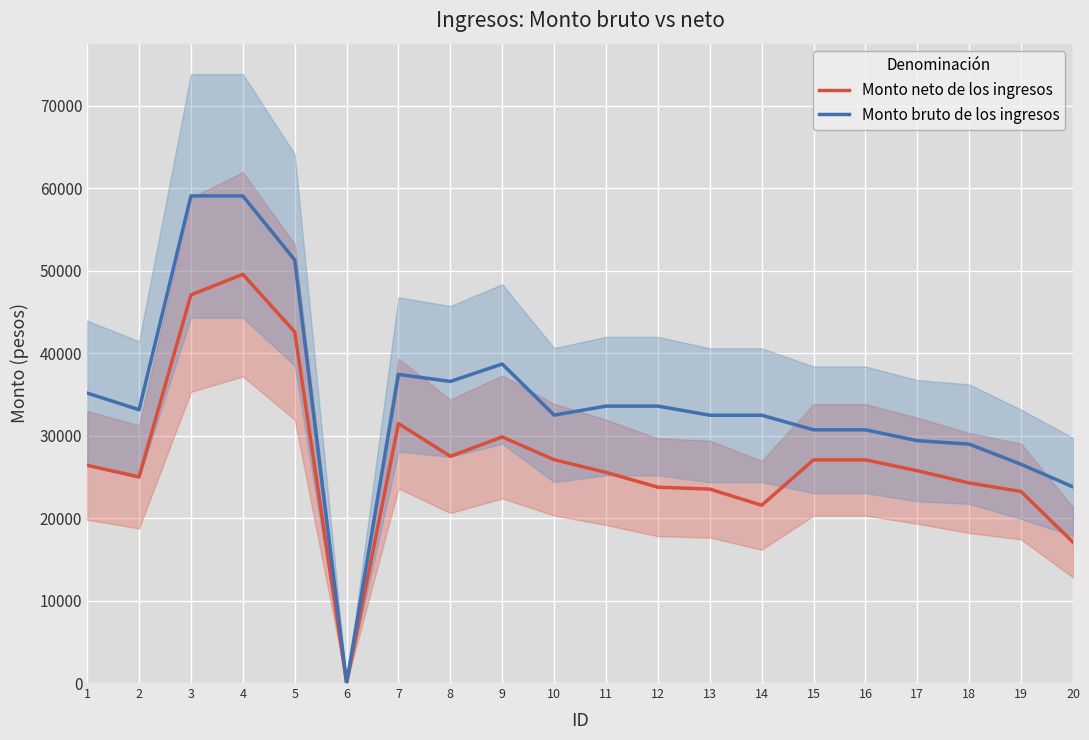

True or false: Monto neto de los ingresos and Monto bruto de los ingresos intersect in this chart.

False